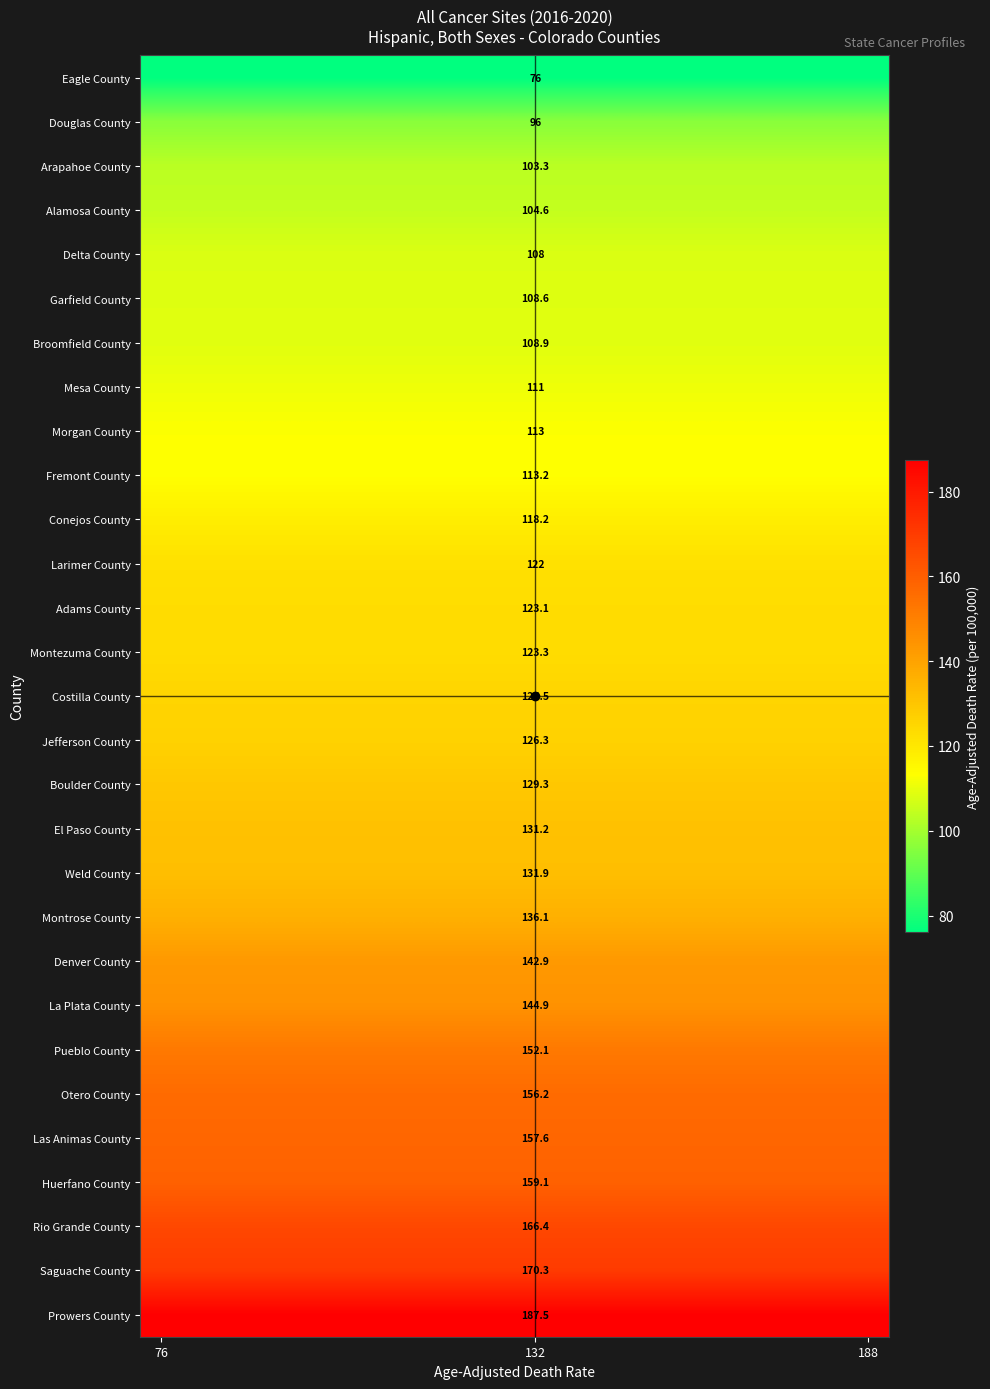

What value does the Las Animas County series have at 76?

157.6